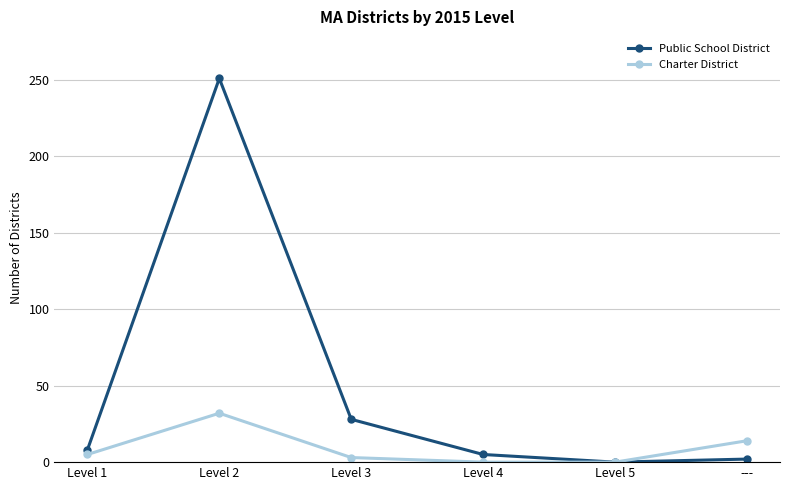

What are all the series names shown in the legend?

Public School District, Charter District